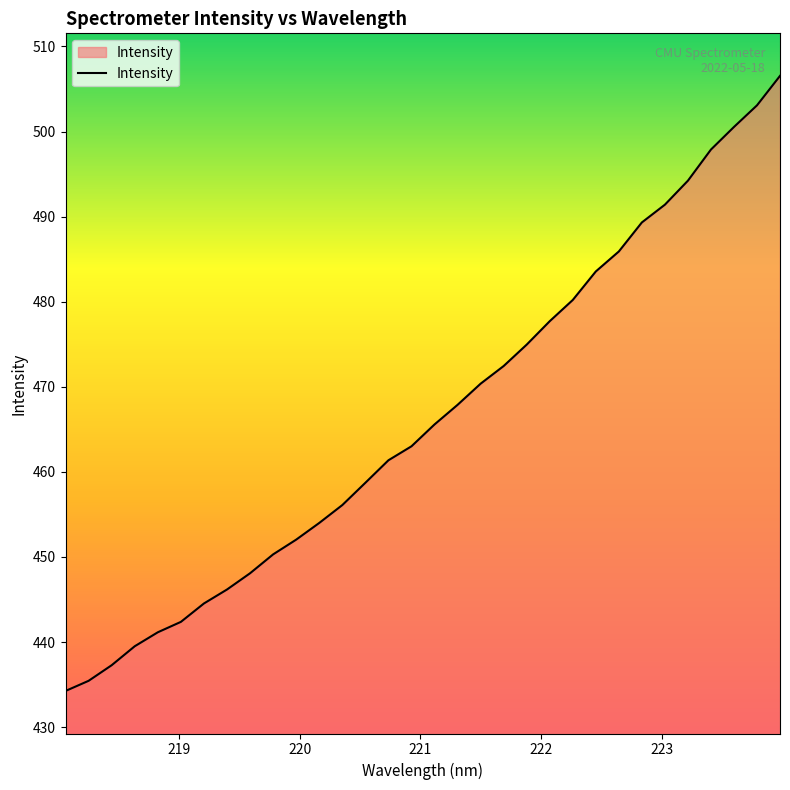

What is the greatest value displayed?

506.5